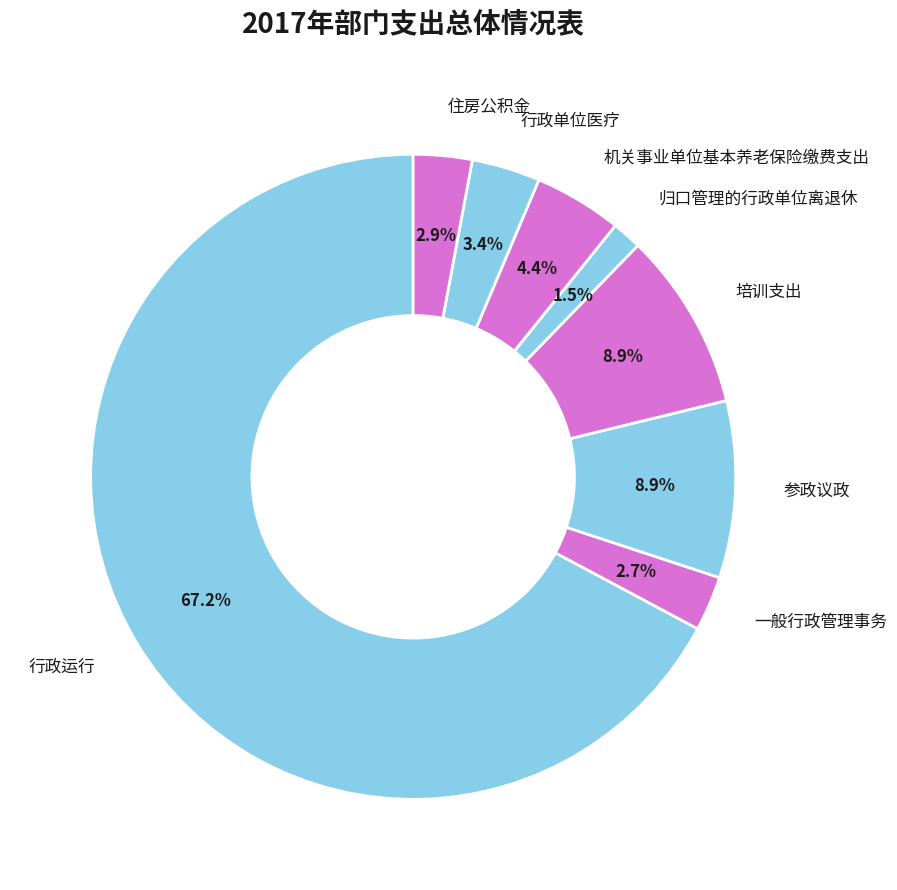

Combined, do 行政单位医疗 and 培训支出 account for over 50%?

No